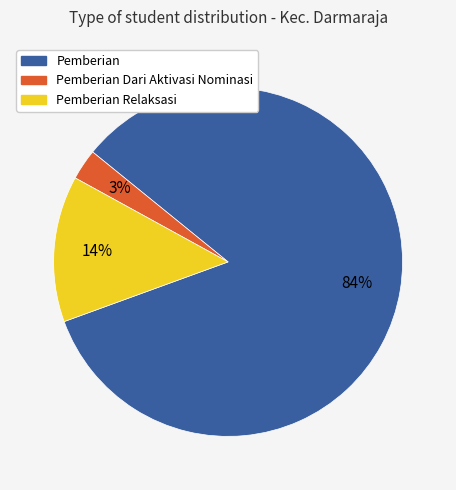

To the nearest percent, what is the average slice percentage?

33%